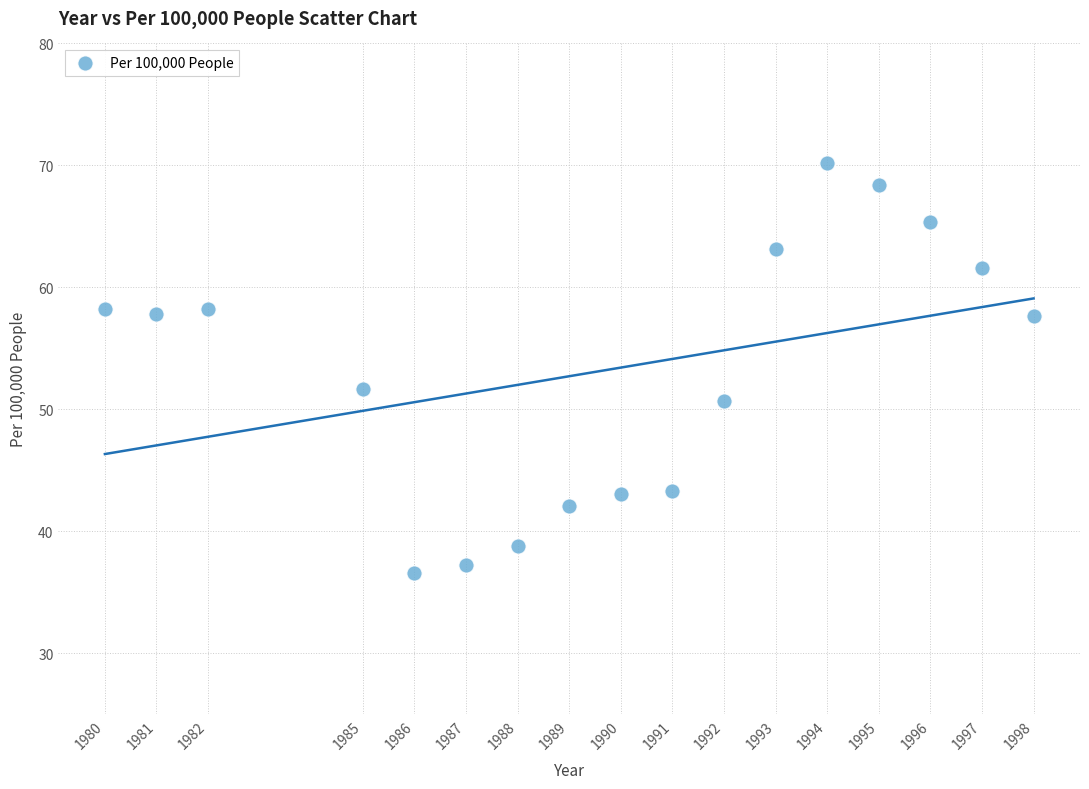

What Y value in the scatter plot is closest to 53?

51.7